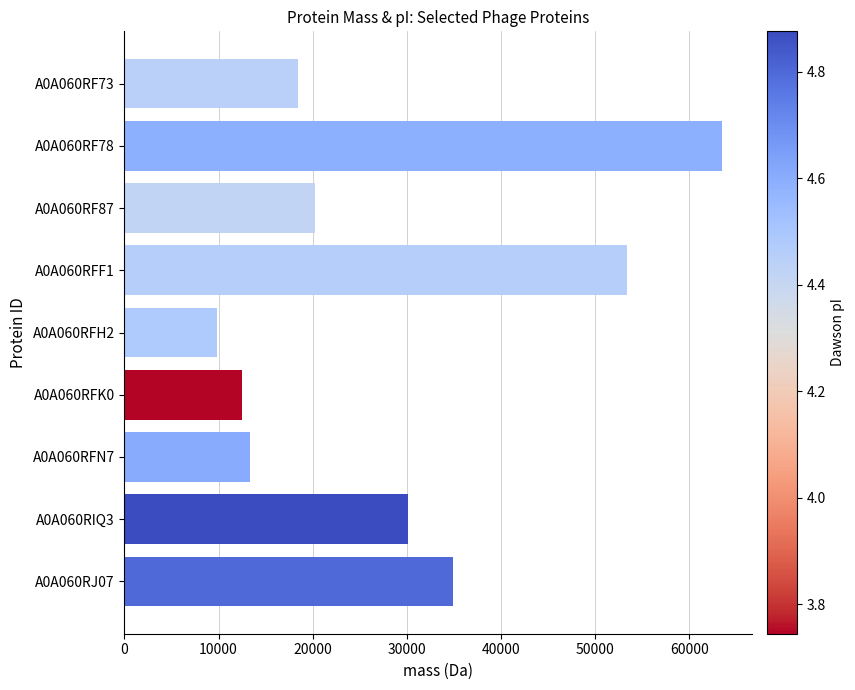

What is the difference between the values at A0A060RFN7 and A0A060RJ07?

21503.7